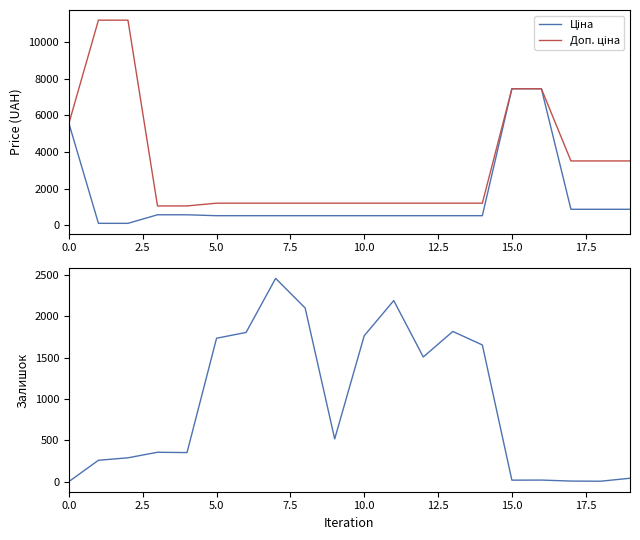

Is it true that Ціна equals 309.9 at 13?

False